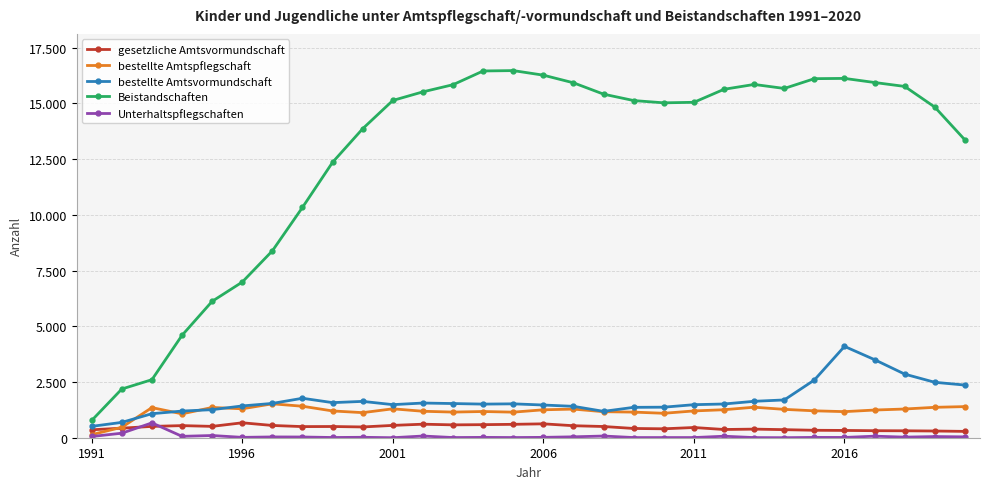

Does the chart display data point markers on the line(s)?

Yes